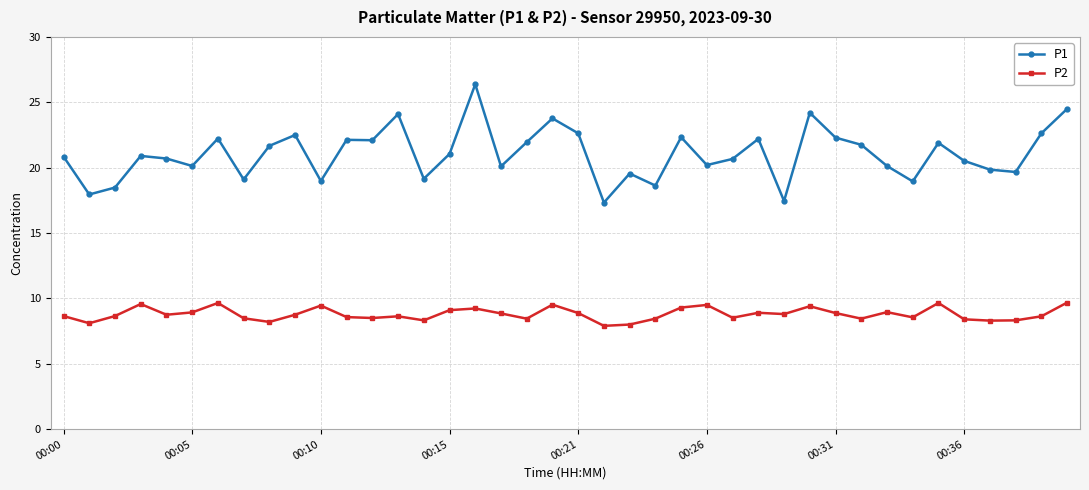

Rank the series by their average value, from highest to lowest.

P1, P2